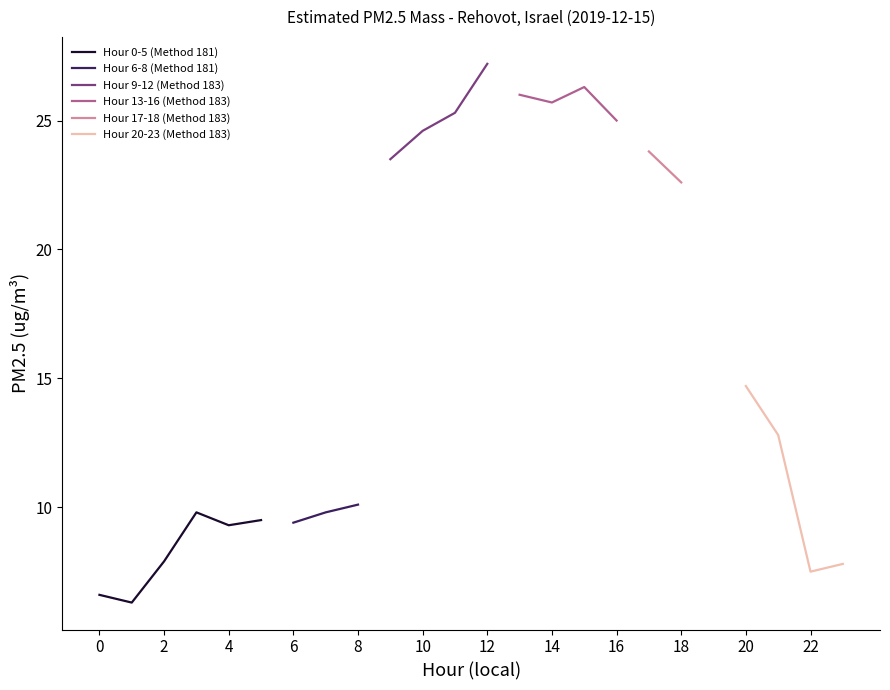

Where is the data nearest to the value 16?

20